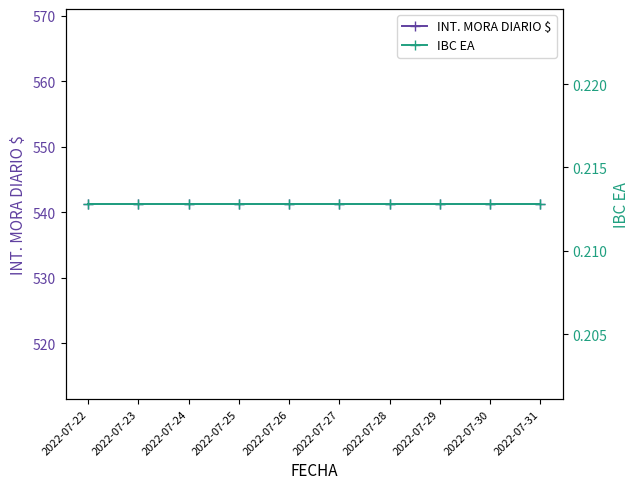

True or false: IBC EA and INT. MORA DIARIO $ intersect in this chart.

False